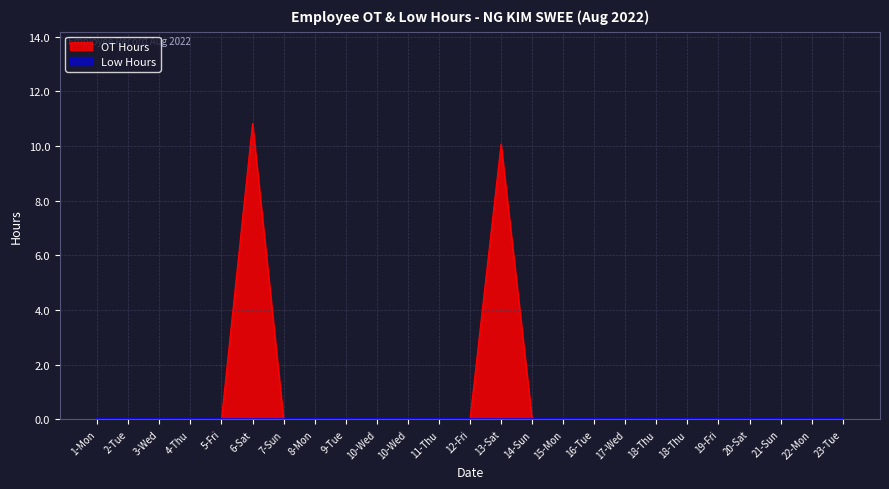

How many distinct data groups are displayed?

2